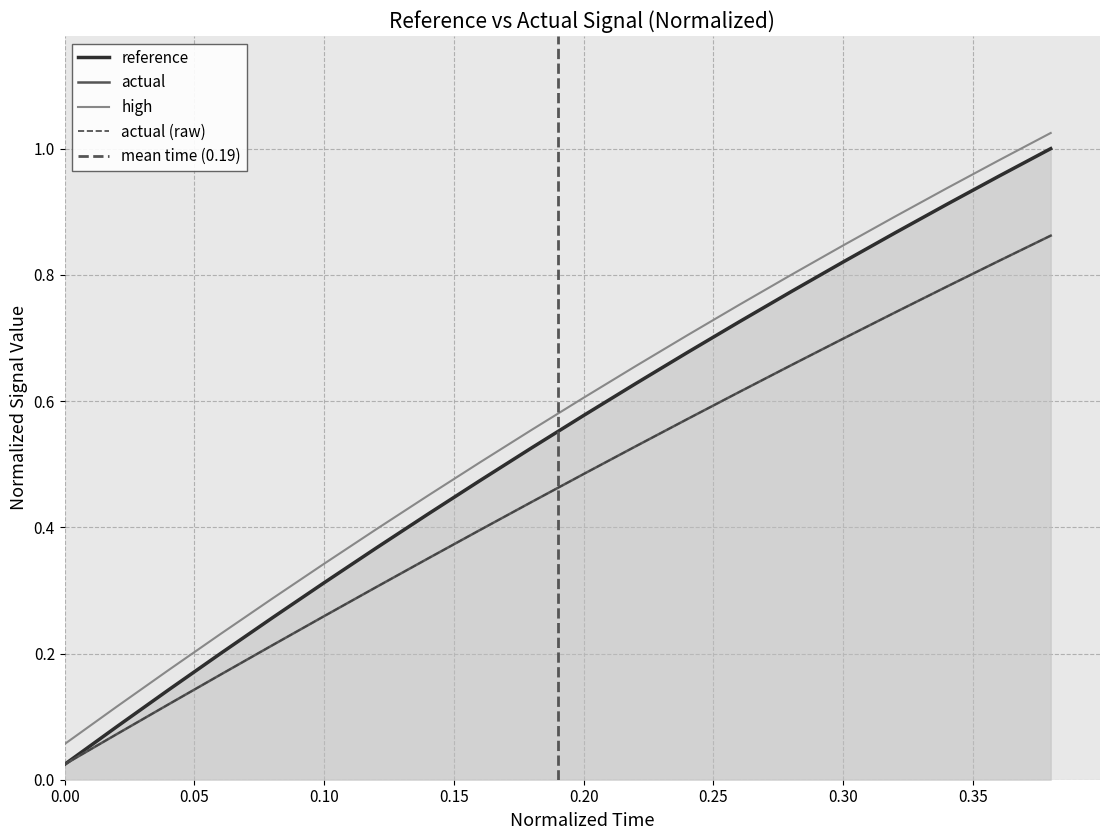

Does the chart display data point markers on the line(s)?

No